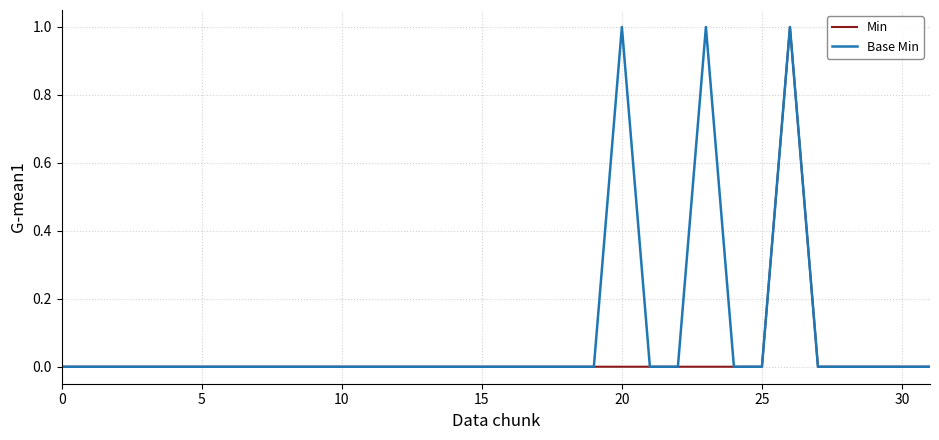

Which series has the largest total across all categories?

Base Min